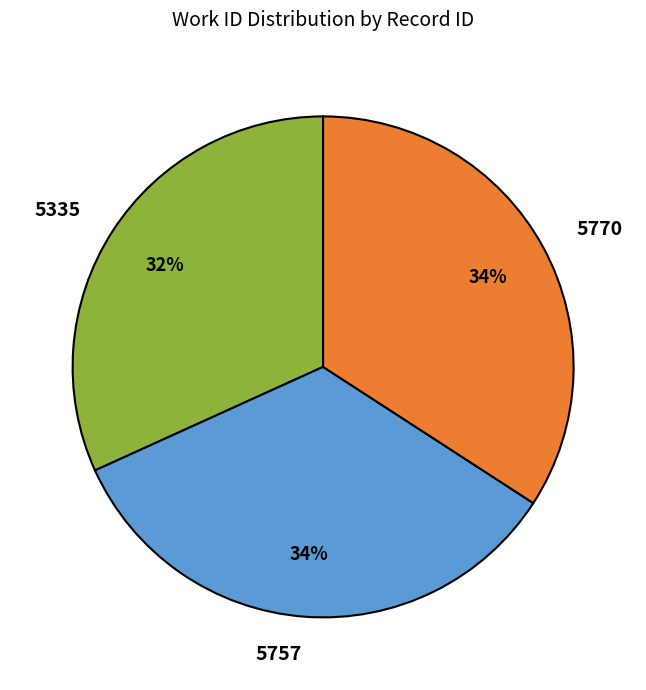

Is it true that 5770 is 40% of the pie?

False